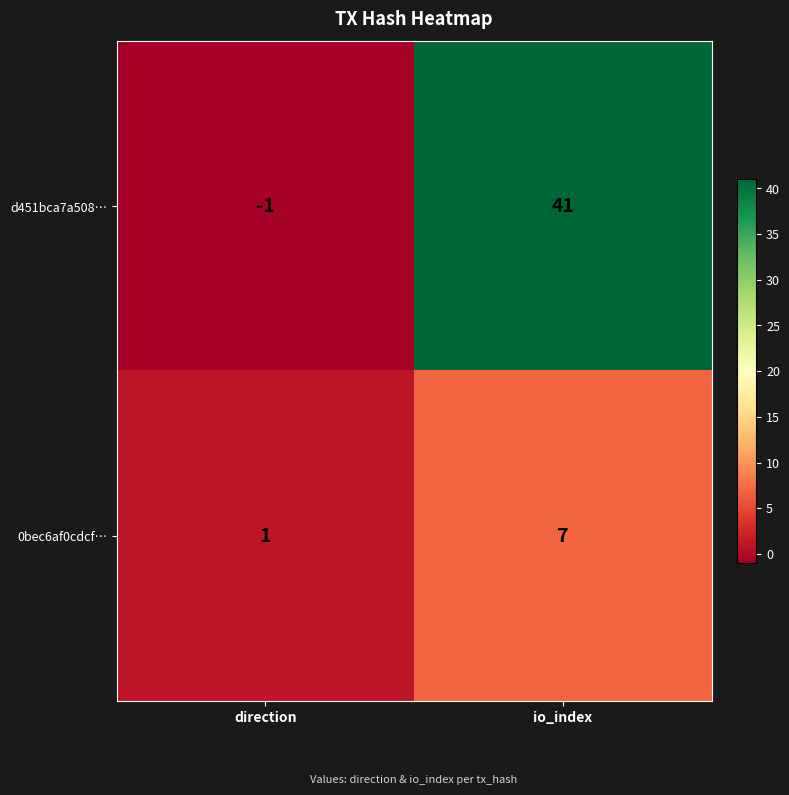

List the series in order of their peak value, highest first.

d451bca7a508…, 0bec6af0cdcf…